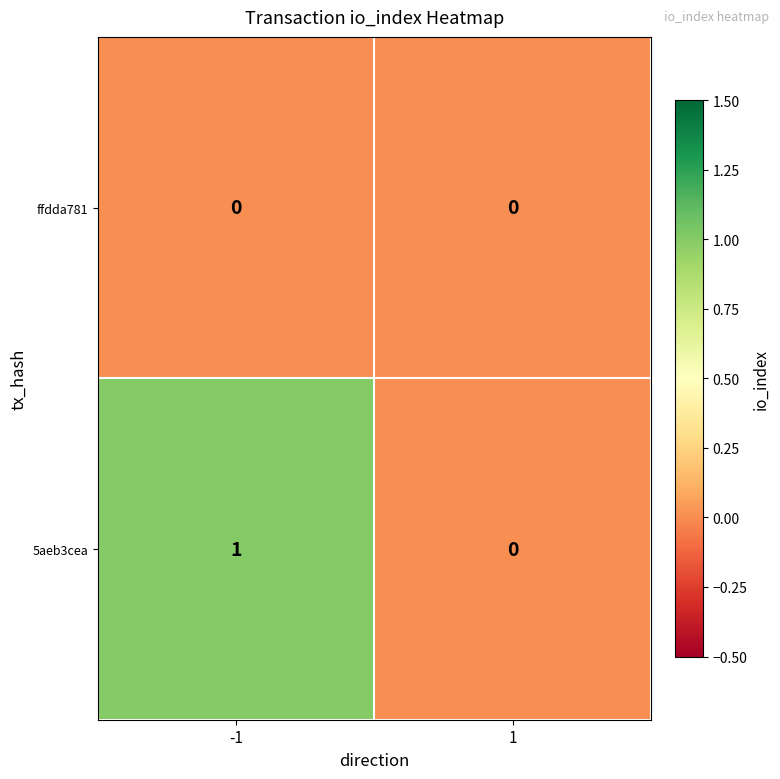

List the series in order of their overall mean, highest first.

5aeb3cea, ffdda781